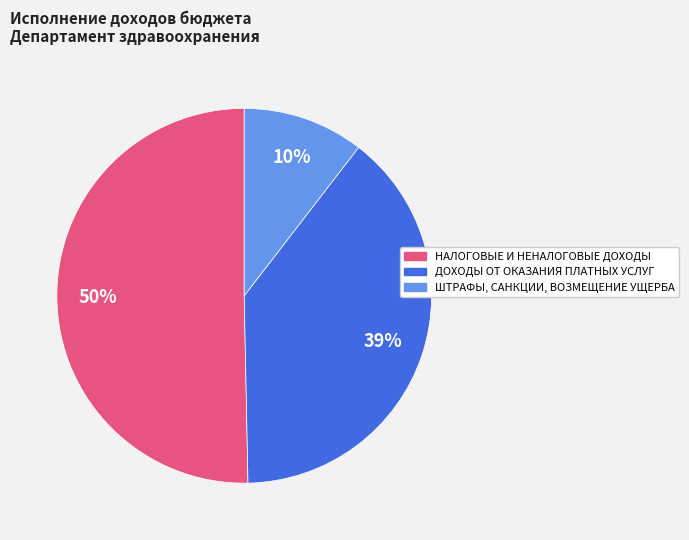

Rank the categories by value from lowest to highest.

ШТРАФЫ, САНКЦИИ, ВОЗМЕЩЕНИЕ УЩЕРБА, ДОХОДЫ ОТ ОКАЗАНИЯ ПЛАТНЫХ УСЛУГ, НАЛОГОВЫЕ И НЕНАЛОГОВЫЕ ДОХОДЫ